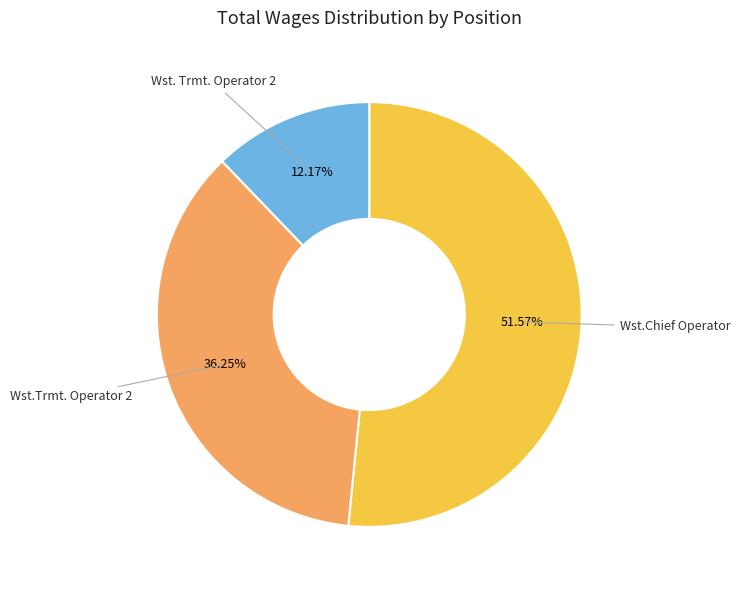

What is the smallest slice in the pie chart?

Wst. Trmt. Operator 2